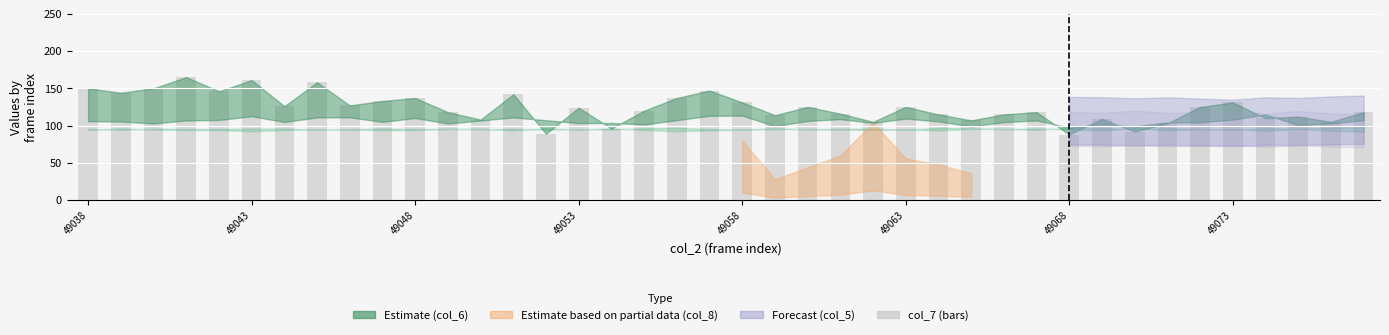

What is the value of the 39th bar from the left?

105